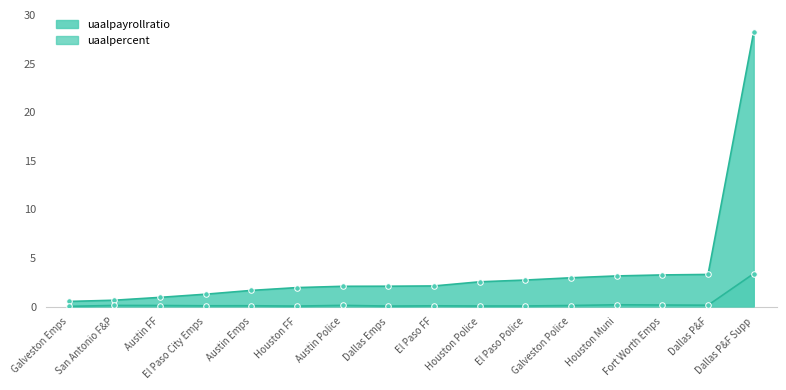

What is the value of the uaalpayrollratio point at the 10th from the left?

2.6